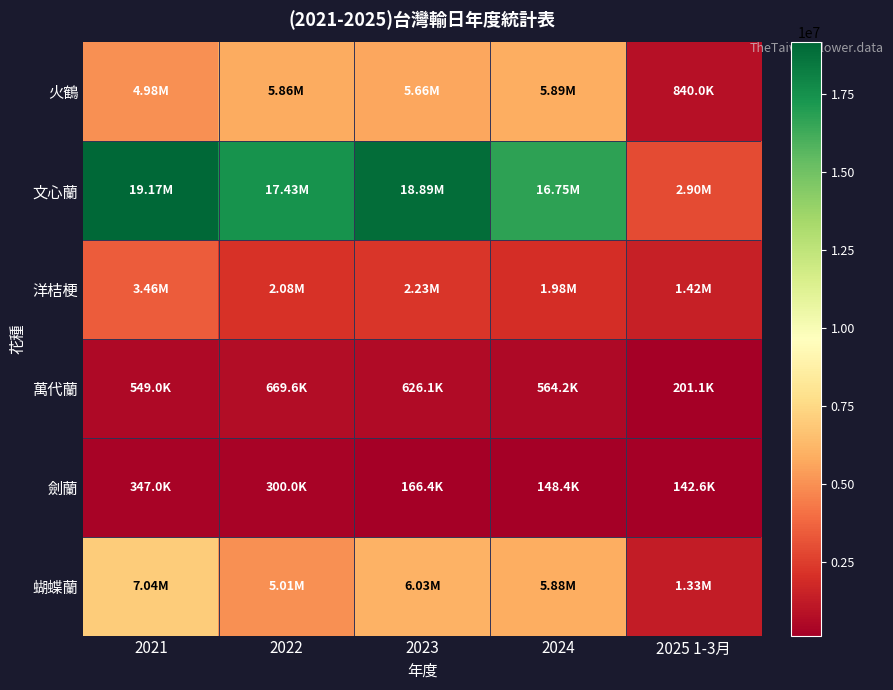

Which series changed the most between 2022 and 2025 1-3月?

文心蘭